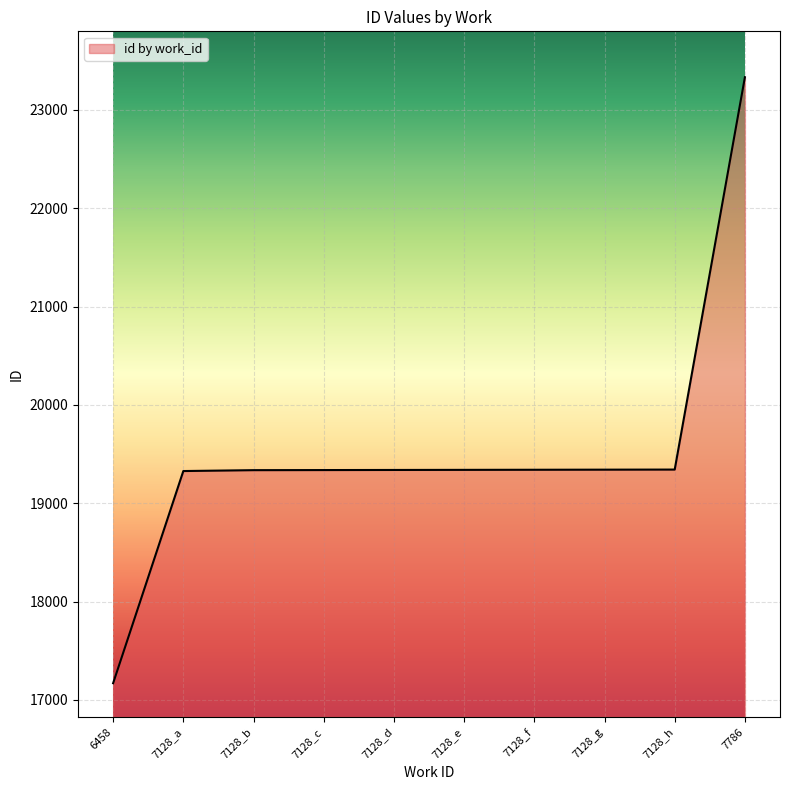

Approximately how many times larger is the value at 7128_e compared to 7128_h?

1.0